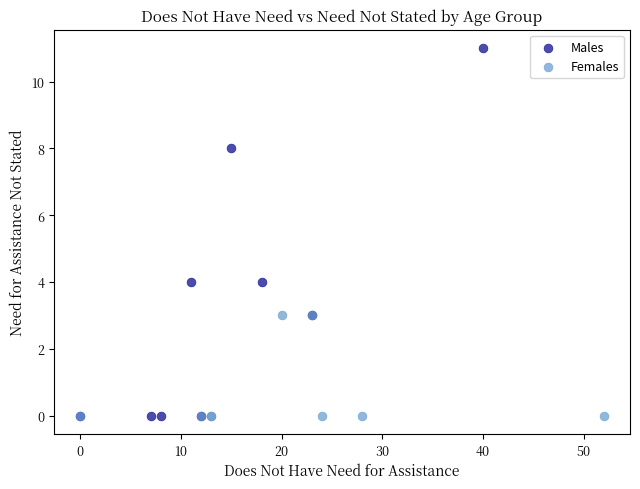

Which series has the largest Y range (max minus min)?

Males